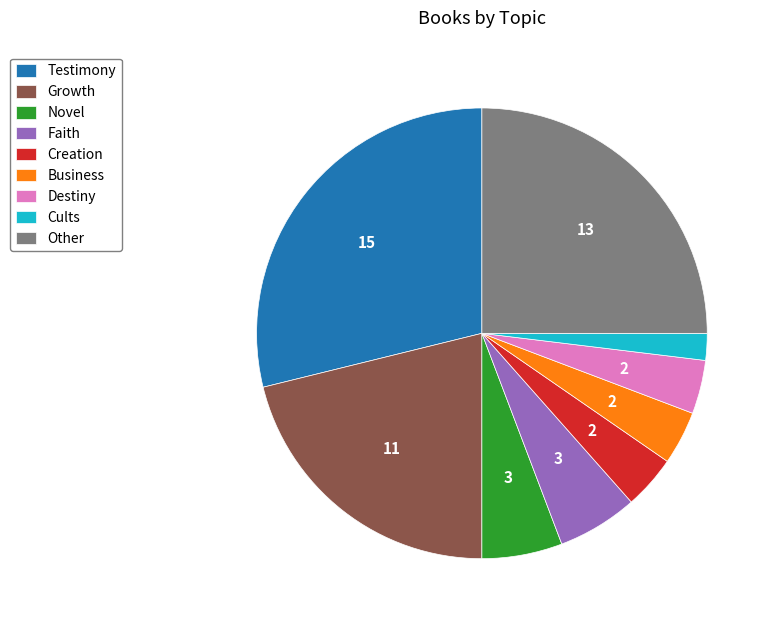

True or false: Novel accounts for 1% of the total.

False